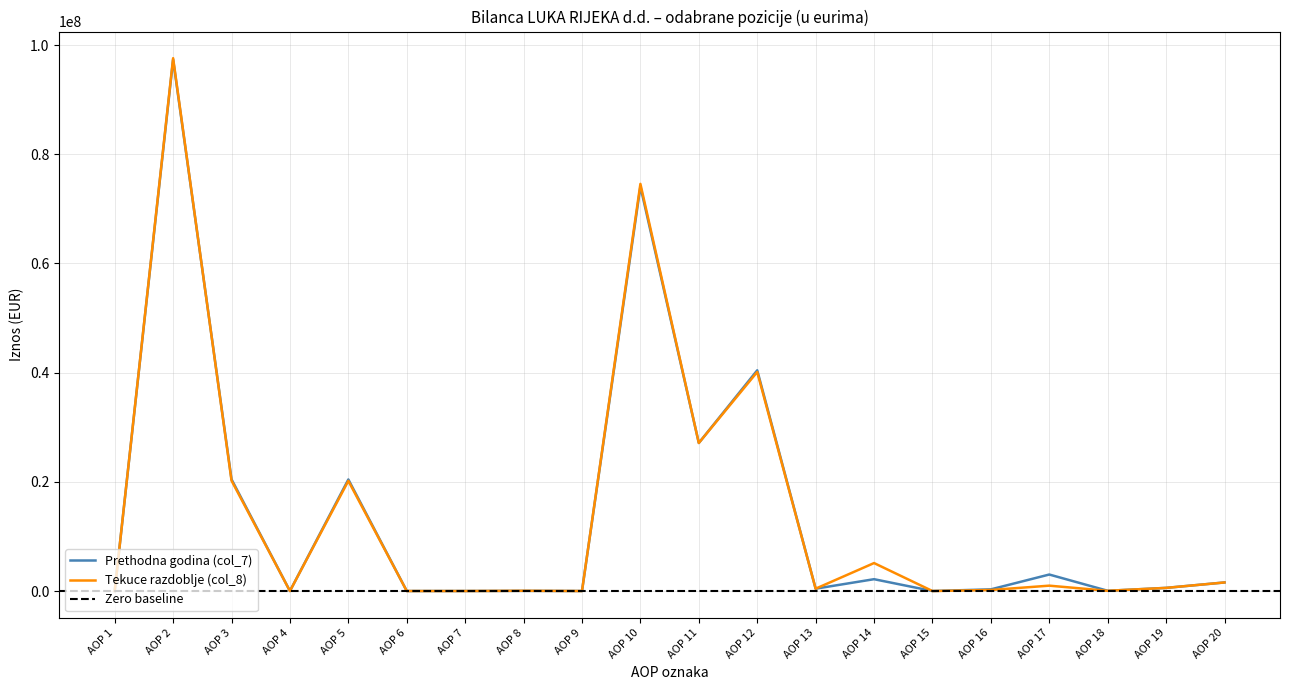

True or false: Prethodna godina (col_7) has more than 2 points higher than both neighbors.

True